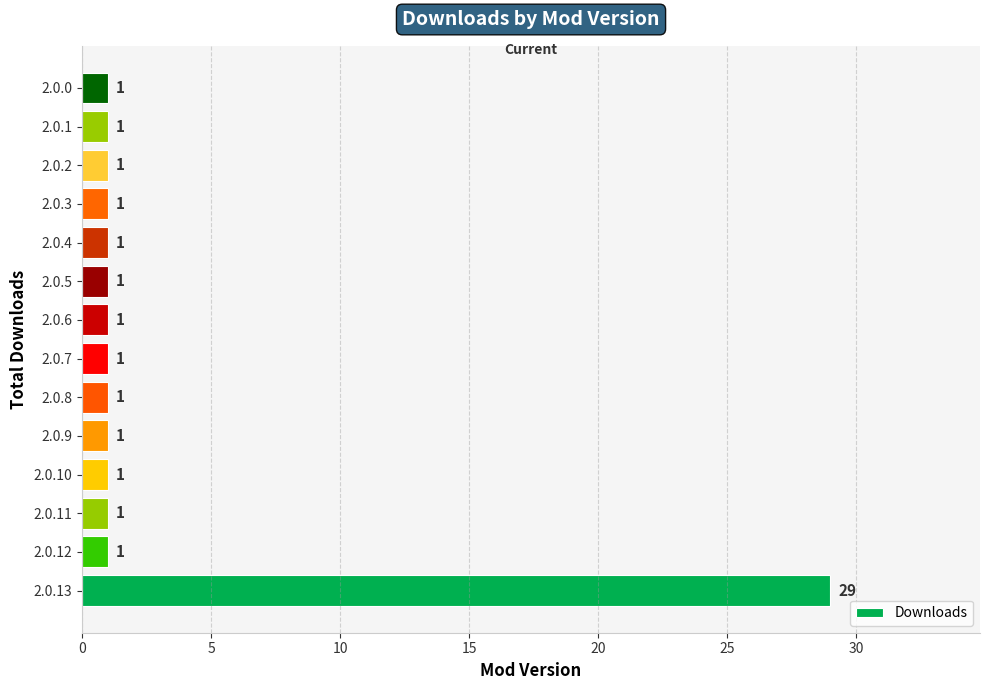

Reading top to bottom, list all the values displayed in this chart.

2.0.0=1	2.0.1=1	2.0.2=1	2.0.3=1	2.0.4=1	2.0.5=1	2.0.6=1	2.0.7=1	2.0.8=1	2.0.9=1	2.0.10=1	2.0.11=1	2.0.12=1	2.0.13=29